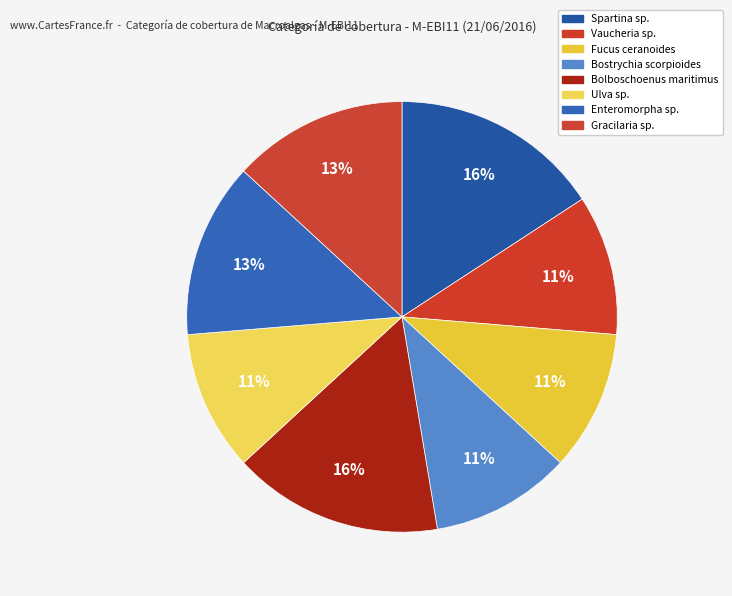

Which category has the biggest portion of the pie?

Spartina sp.